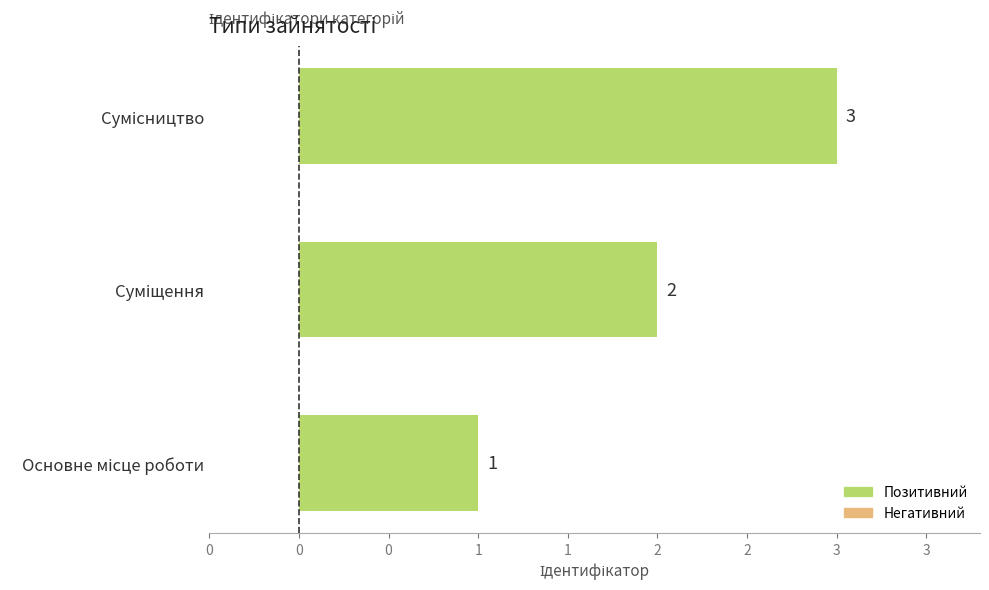

Are the bars horizontal?

Yes